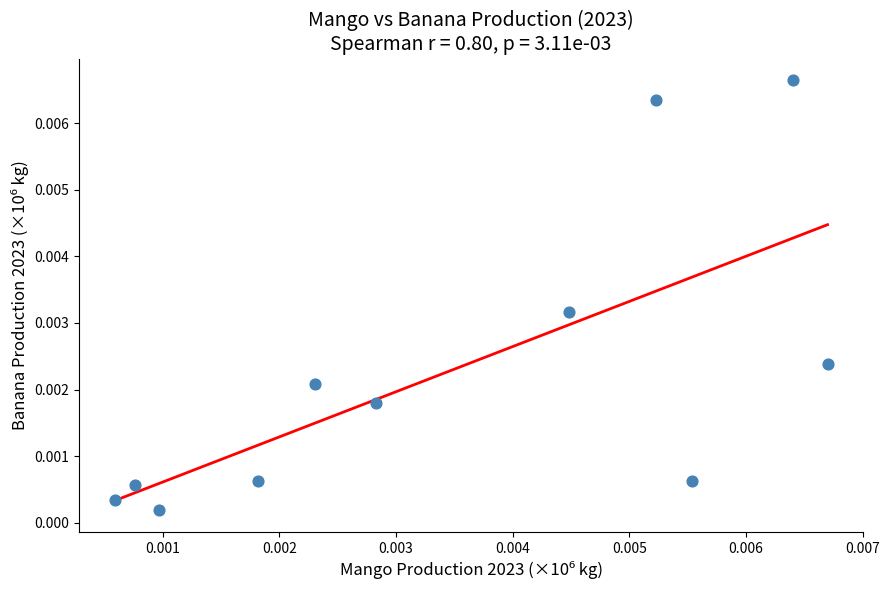

Count the number of points in this scatter plot.

11